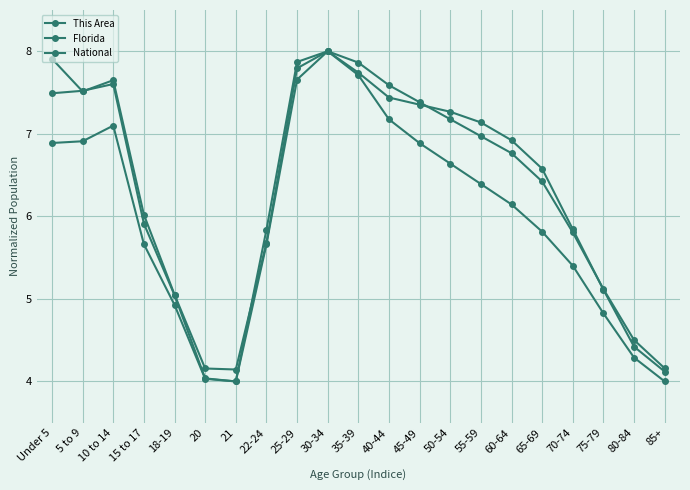

Which category has the lowest value in the Florida series?

21